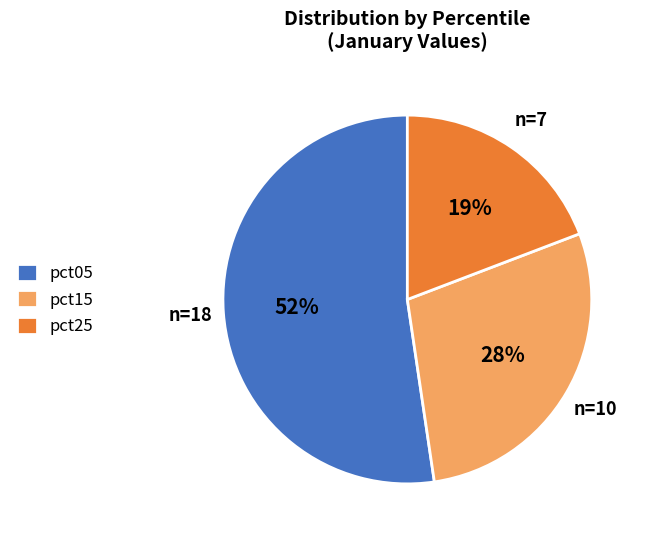

Count the number of slices in the pie.

3